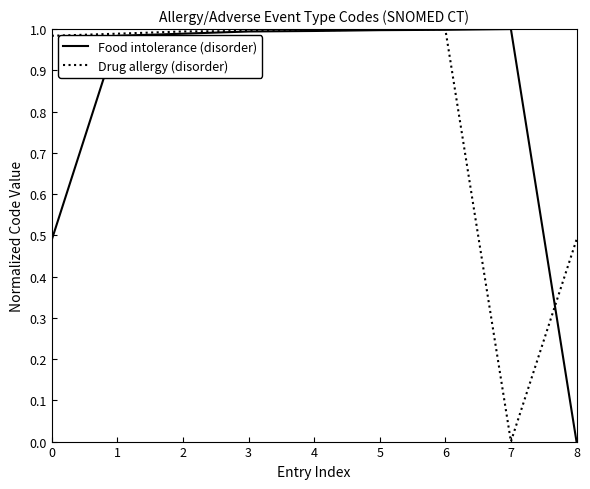

At which label does Food intolerance (disorder) reach its minimum?

8